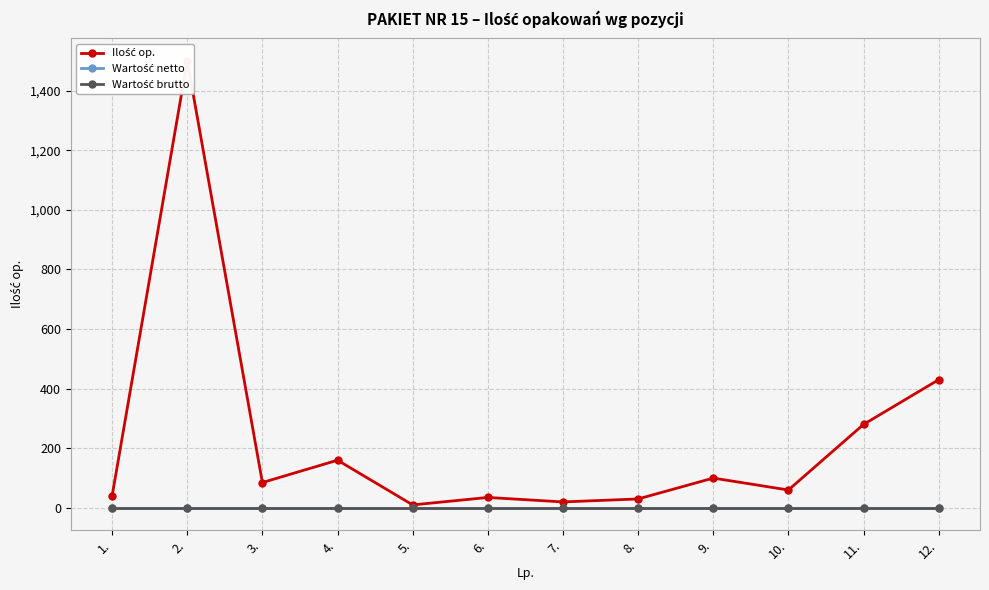

At how many categories does at least one series exceed 1469?

1